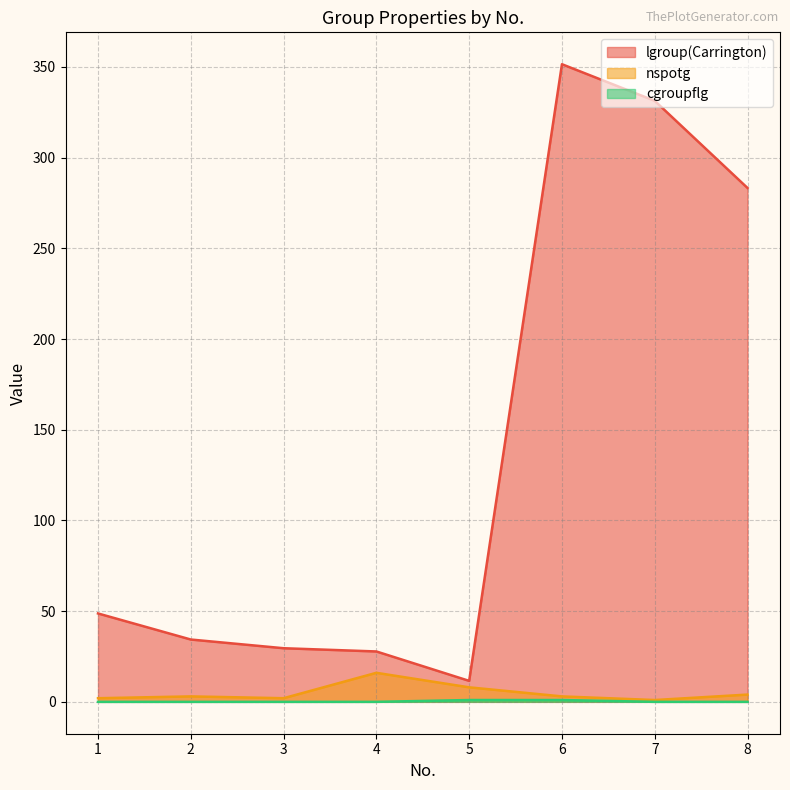

Reading left to right, list all the values displayed in this chart.

lgroup(Carrington): 1=48.7	2=34.4	3=29.6	4=27.8	5=11.6	6=351.5	7=331.3	8=283.3
nspotg: 1=2.0	2=3.0	3=2.0	4=16.0	5=8.0	6=3.0	7=1.0	8=4.0
cgroupflg: 1=0.0	2=0.0	3=0.0	4=0.0	5=1.0	6=1.0	7=0.0	8=0.0